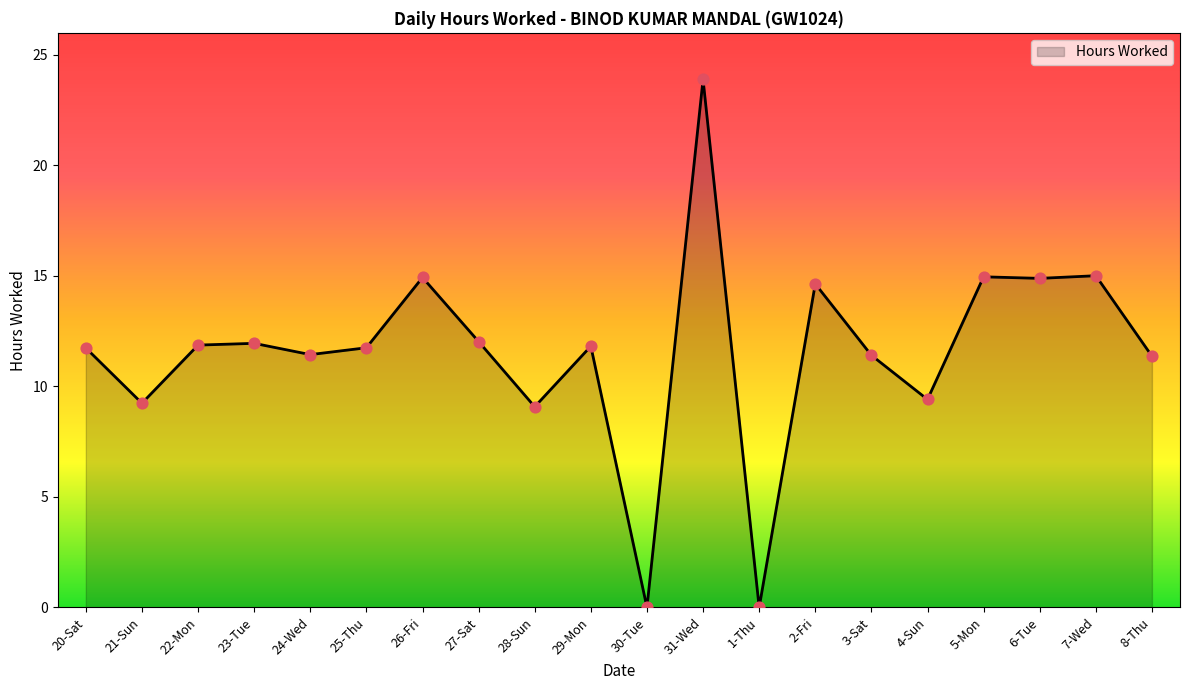

Which has a higher value, 2-Fri or 1-Thu?

2-Fri